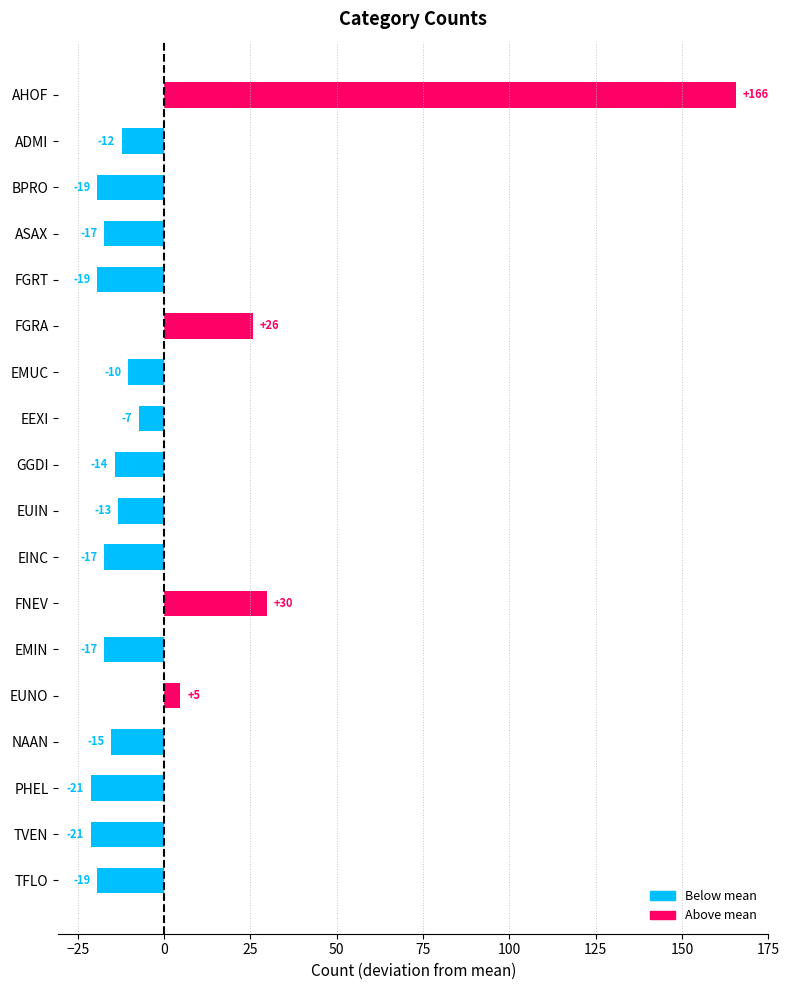

What is the difference between the maximum and second lowest values?

187.0